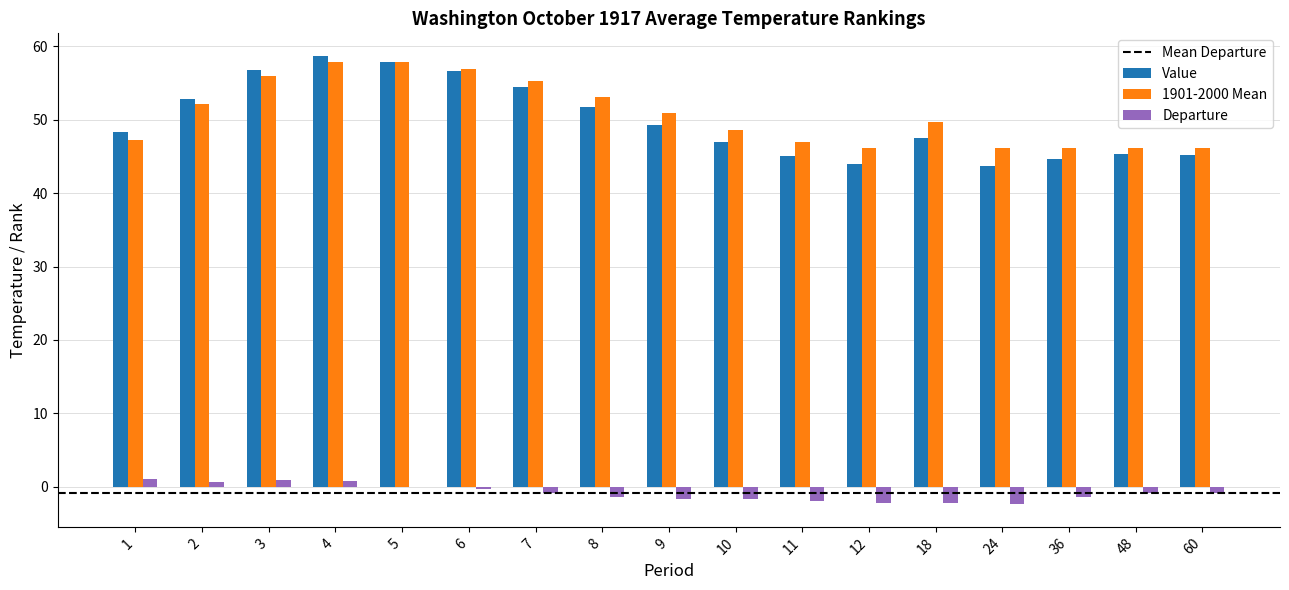

What is the maximum value shown in the chart?

58.7